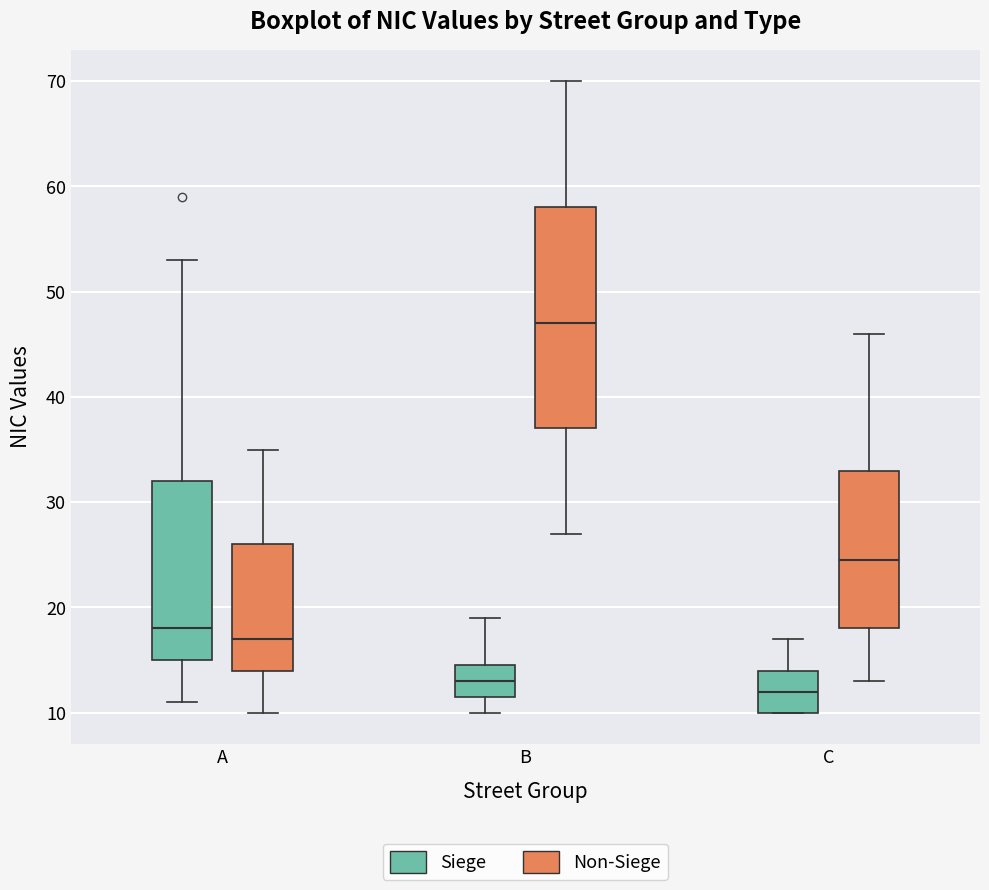

Reading left to right, transcribe this box plot: for each box, give where its median line is, the range the box spans, and where its two whiskers end, as read against the y-axis. The values are not printed on the chart, so give them approximately, as read against the axis.

A (Siege): median 18, box 15 to 32, whiskers 11 to 53
A (Non-Siege): median 17, box 14 to 26, whiskers 10 to 35
B (Siege): median 13, box 12 to 15, whiskers 10 to 19
B (Non-Siege): median 47, box 37 to 58, whiskers 27 to 70
C (Siege): median 12, box 10 to 14, whiskers 10 to 17
C (Non-Siege): median 25, box 18 to 33, whiskers 13 to 46